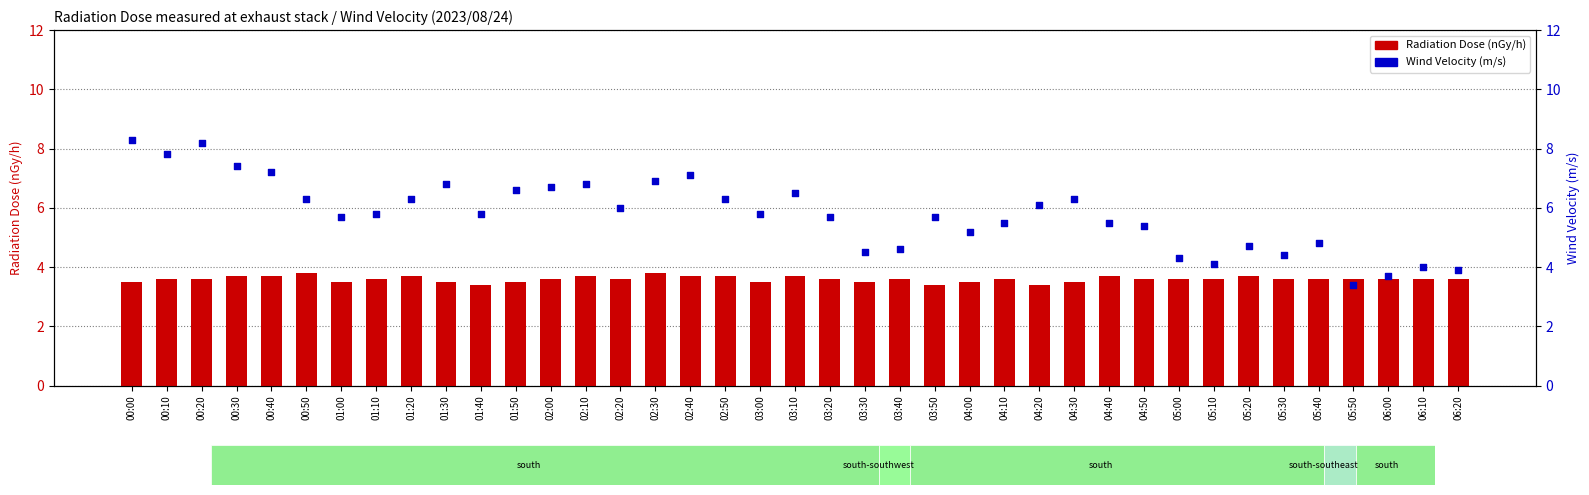

At how many categories does at least one series exceed 8?

2